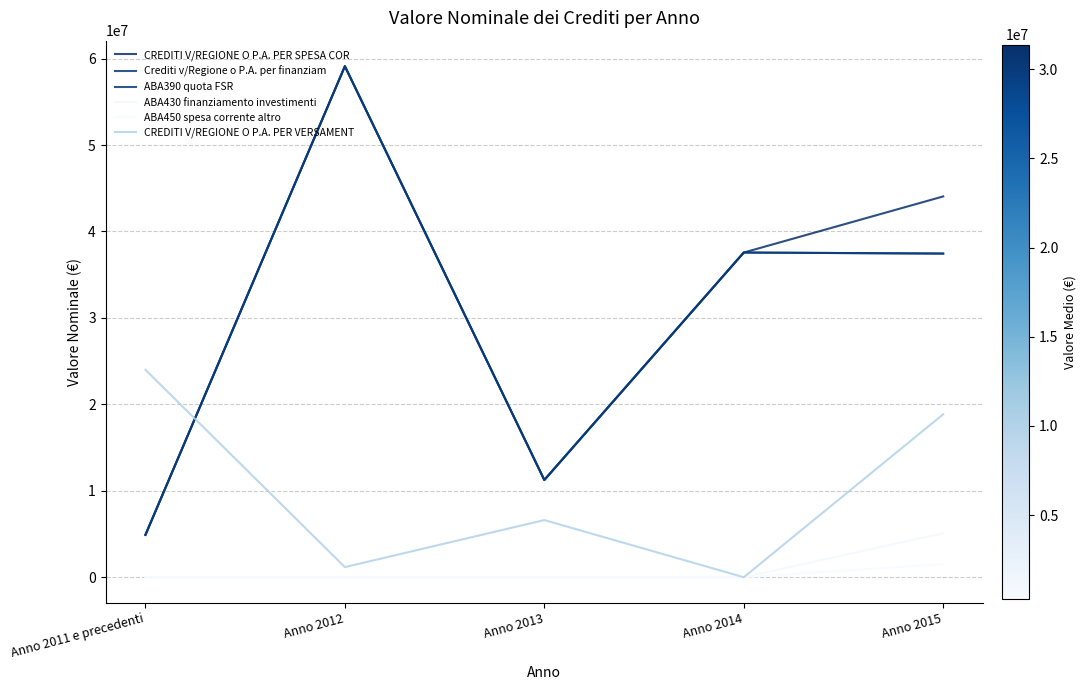

Which category has the highest value in the CREDITI V/REGIONE O P.A. PER SPESA COR series?

Anno 2012